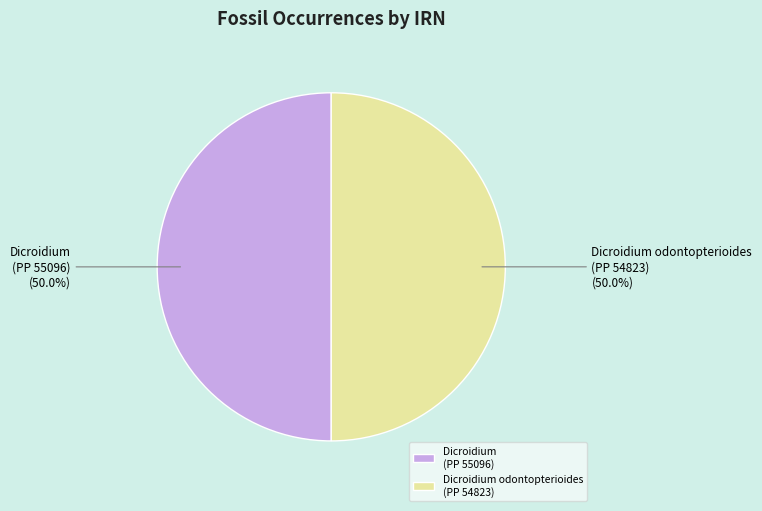

What is the ratio of the value at Dicroidium odontopterioides (PP 54823) to the value at Dicroidium (PP 55096)?

1.0